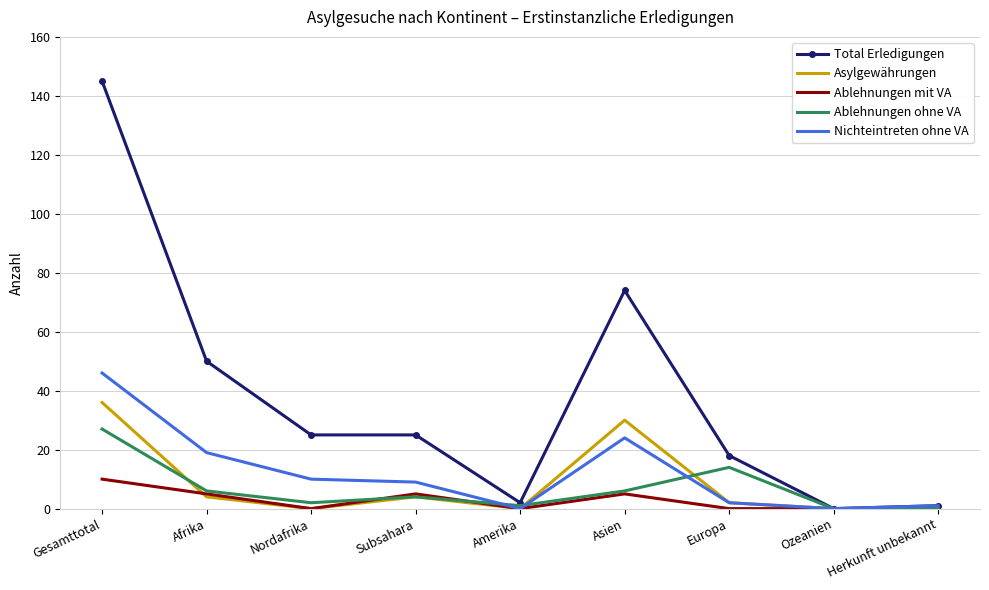

Reading left to right, transcribe all the data shown in this chart.

Total Erledigungen: Gesamttotal=145	Afrika=50	Nordafrika=25	Subsahara=25	Amerika=2	Asien=74	Europa=18	Ozeanien=0	Herkunft unbekannt=1
Asylgewährungen: Gesamttotal=36	Afrika=4	Nordafrika=0	Subsahara=4	Amerika=0	Asien=30	Europa=2	Ozeanien=0	Herkunft unbekannt=0
Ablehnungen mit VA: Gesamttotal=10	Afrika=5	Nordafrika=0	Subsahara=5	Amerika=0	Asien=5	Europa=0	Ozeanien=0	Herkunft unbekannt=0
Ablehnungen ohne VA: Gesamttotal=27	Afrika=6	Nordafrika=2	Subsahara=4	Amerika=1	Asien=6	Europa=14	Ozeanien=0	Herkunft unbekannt=0
Nichteintreten ohne VA: Gesamttotal=46	Afrika=19	Nordafrika=10	Subsahara=9	Amerika=0	Asien=24	Europa=2	Ozeanien=0	Herkunft unbekannt=1